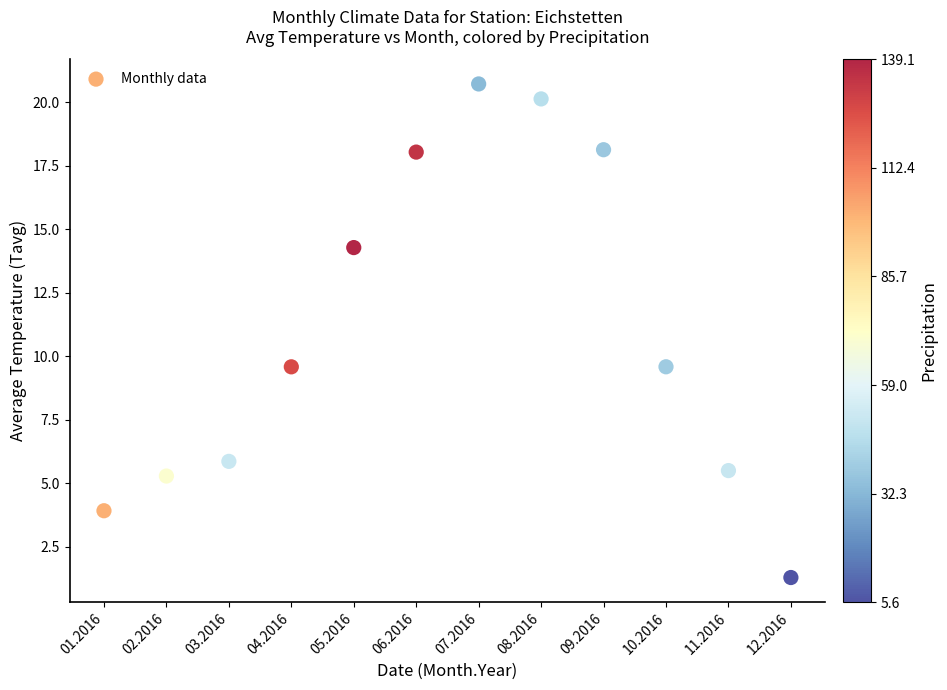

What is the average Y value?

11.0